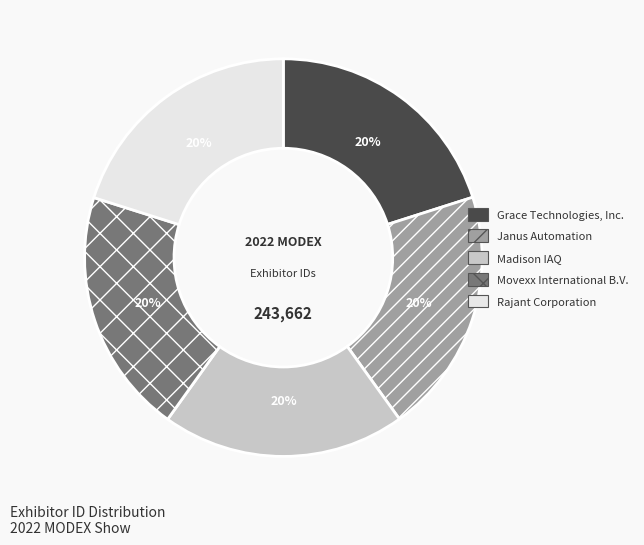

Combined, do Rajant Corporation and Madison IAQ account for over 50%?

No